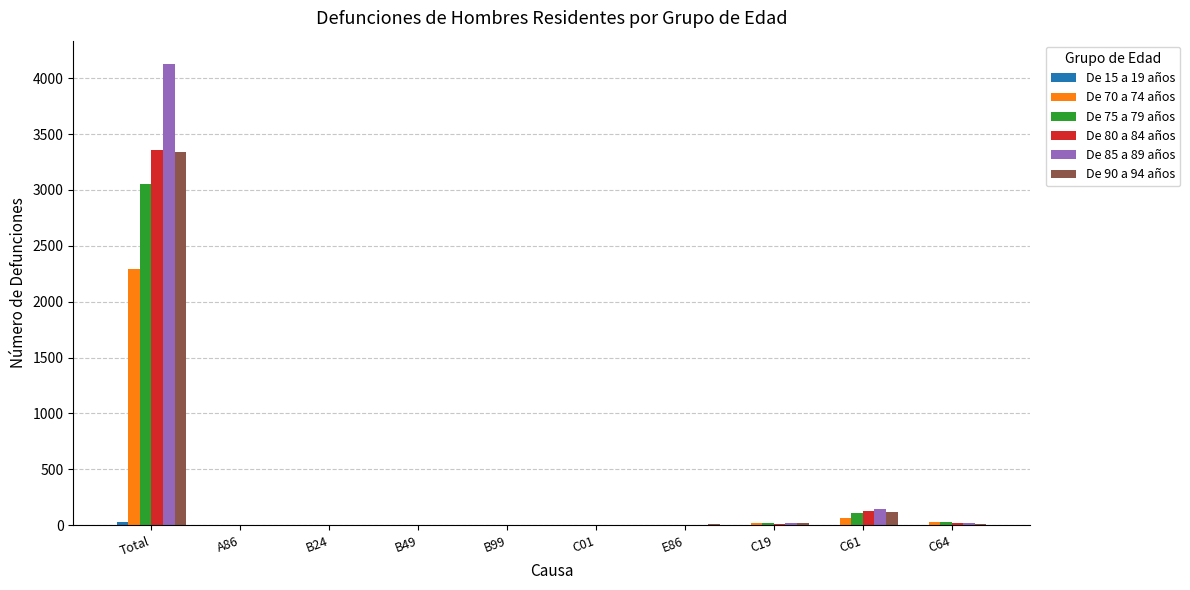

Which series changed the most between Total and C01?

De 85 a 89 años